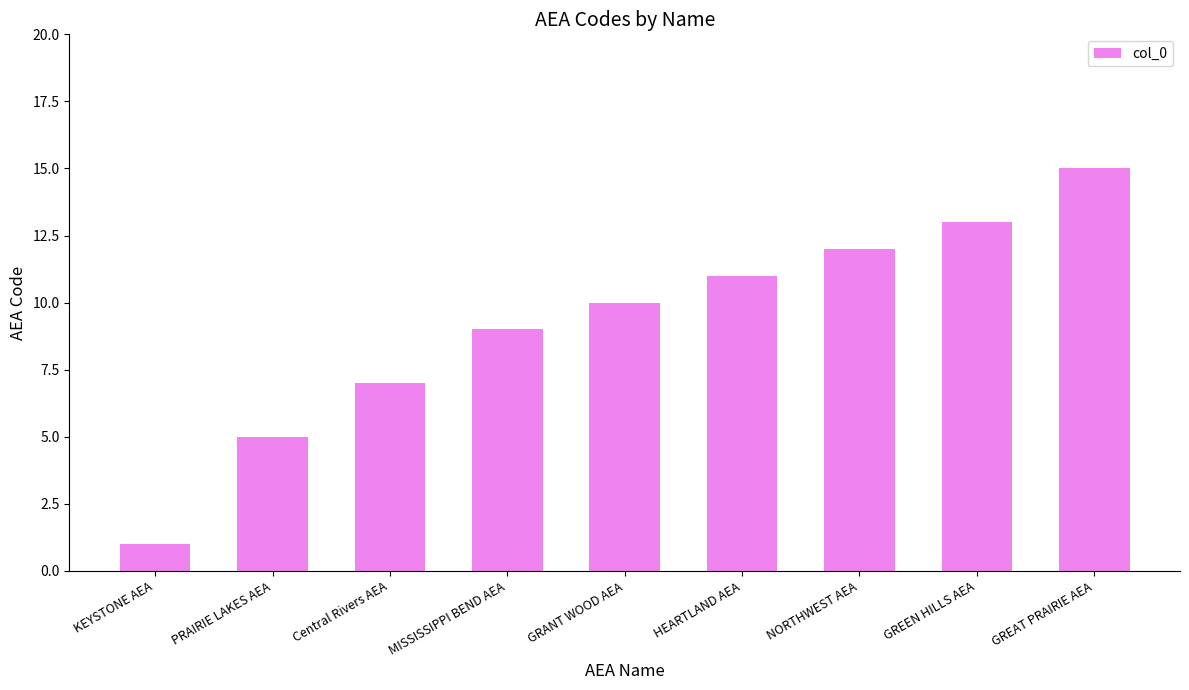

How many series are shown in this chart?

1